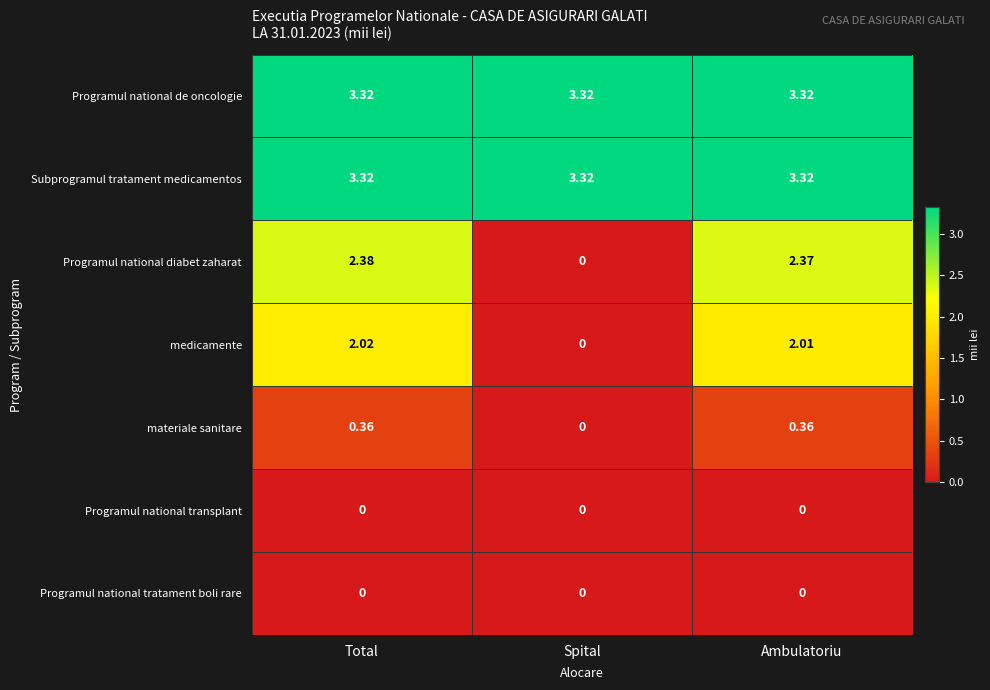

Which series has the largest range (max minus min)?

Programul national diabet zaharat